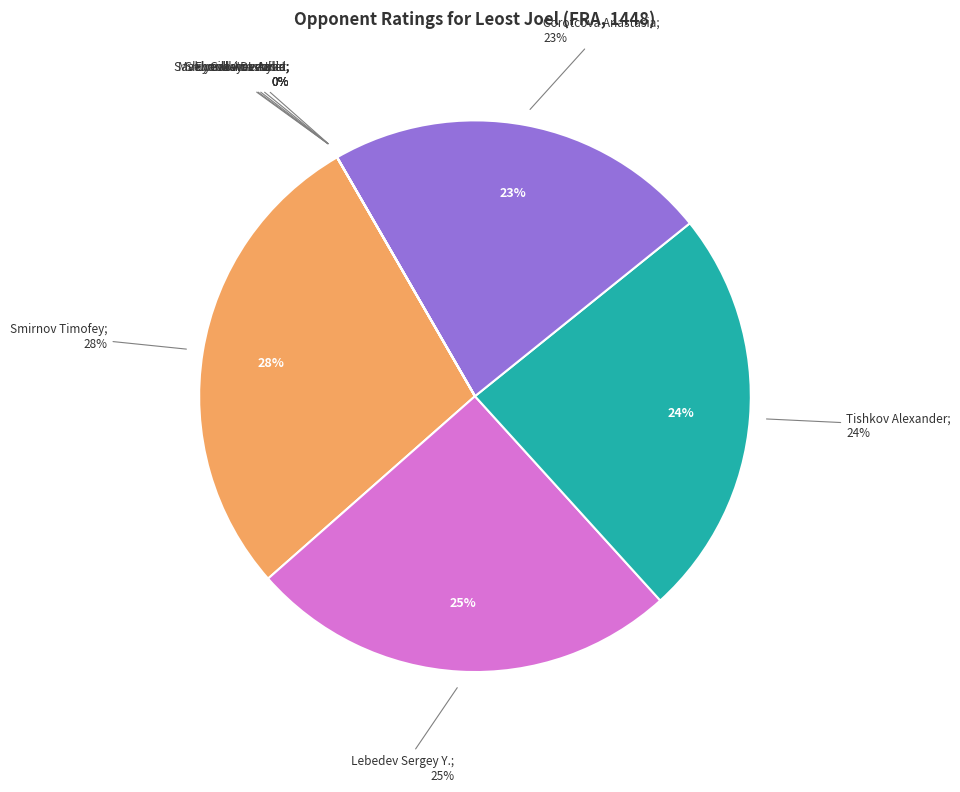

How many segments does this pie chart have?

9